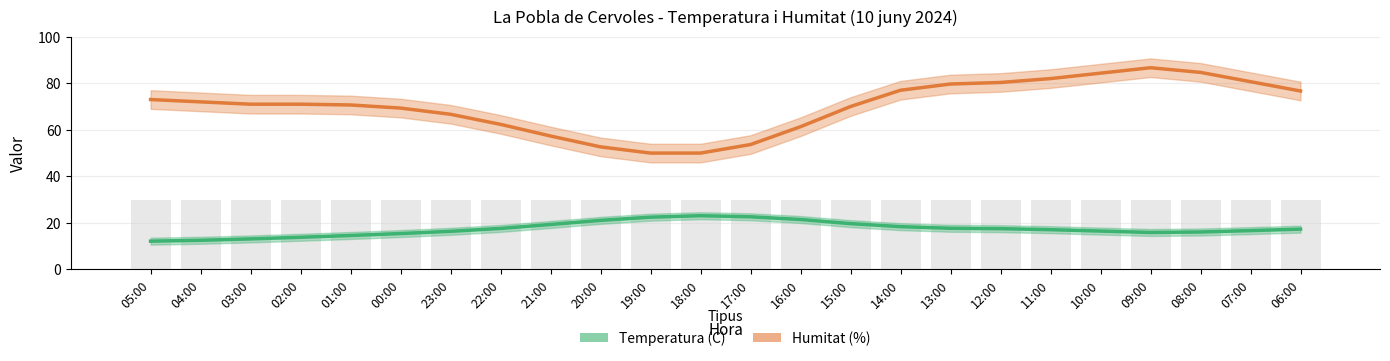

Which label corresponds to the largest value in the chart?

09:00